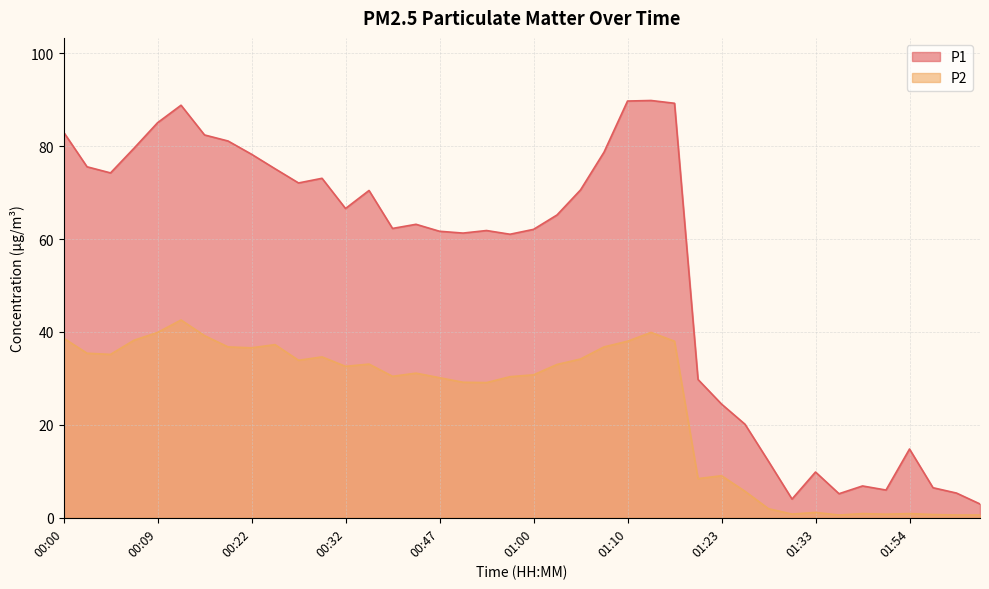

List the labels in order of P2 value, largest first.

00:12, 01:13, 00:09, 00:14, 00:00, 00:07, 01:10, 01:15, 00:24, 00:20, 01:08, 00:22, 00:02, 00:05, 00:29, 01:05, 00:27, 00:34, 01:02, 00:32, 00:45, 01:00, 00:42, 00:57, 00:47, 00:52, 00:55, 01:23, 01:20, 01:26, 01:28, 01:33, 01:49, 01:54, 01:31, 01:51, 01:56, 01:36, 01:59, 02:01